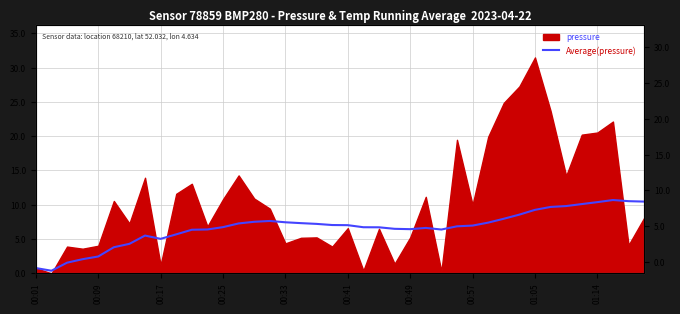

How many lines are shown in the chart?

1